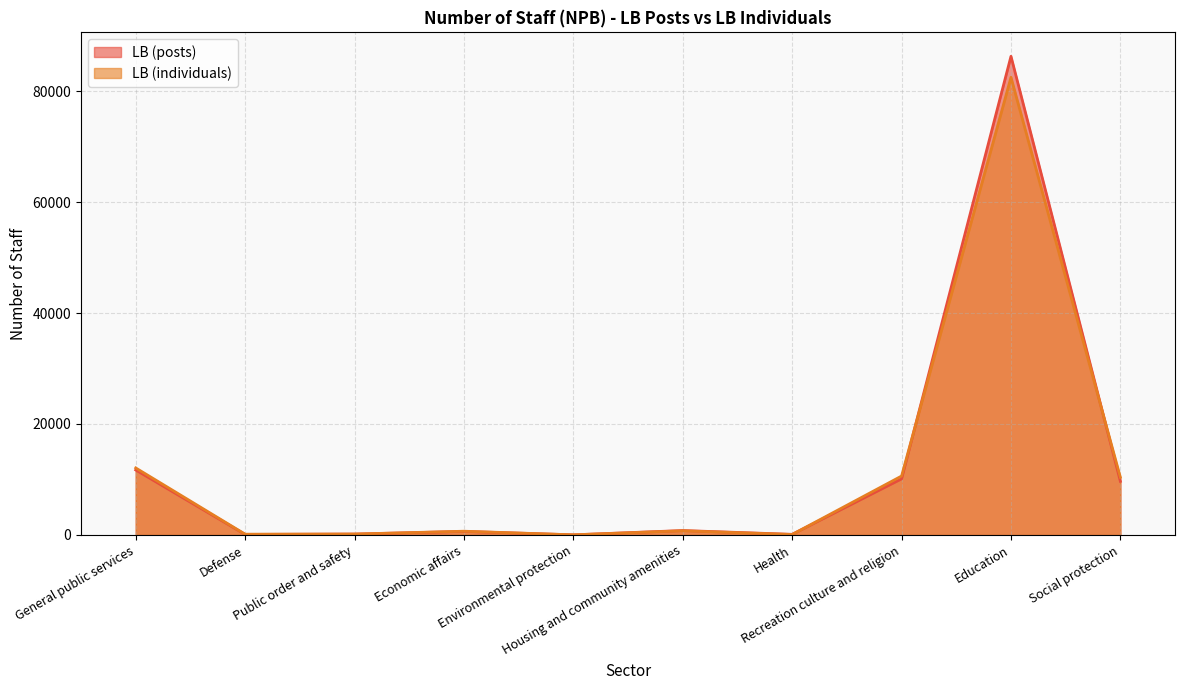

Reading left to right, transcribe all the data shown in this chart.

LB (posts): General public services=11714.2	Defense=95.0	Public order and safety=160.8	Economic affairs=638.2	Environmental protection=22.5	Housing and community amenities=799.0	Health=111.8	Recreation culture and religion=10113.4	Education=86272.0	Social protection=9665.0
LB (individuals): General public services=12080.0	Defense=141.0	Public order and safety=165.0	Economic affairs=675.0	Environmental protection=24.0	Housing and community amenities=756.0	Health=83.0	Recreation culture and religion=10621.0	Education=82484.0	Social protection=10390.5